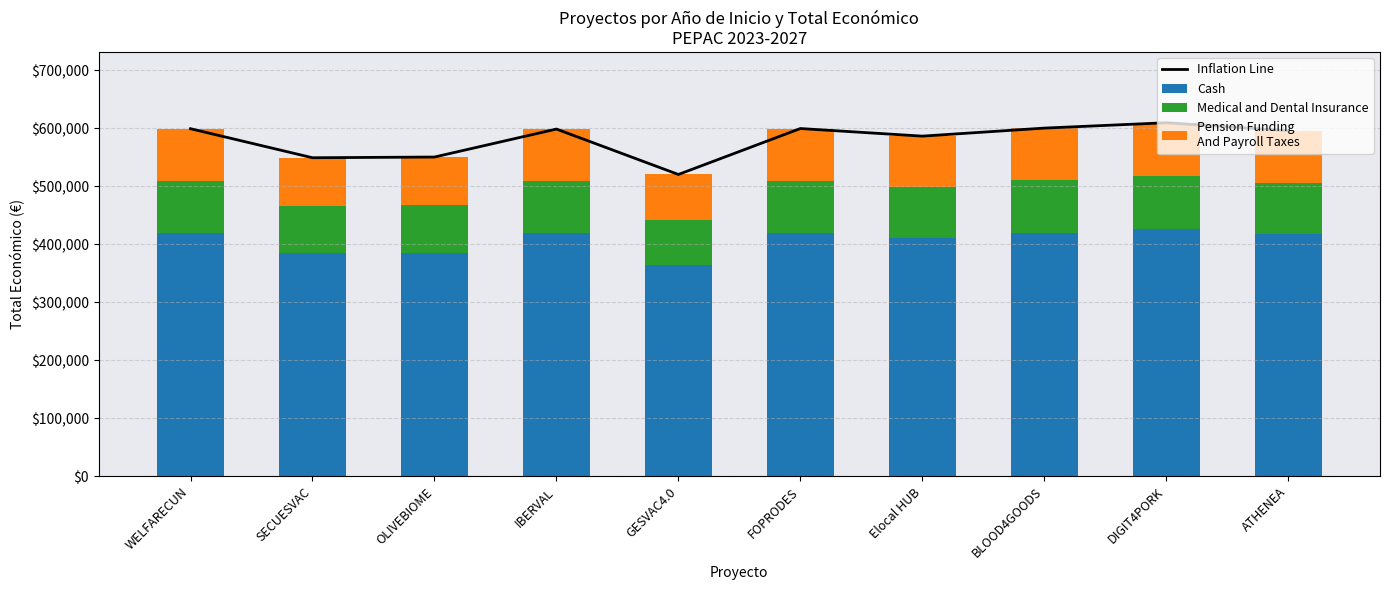

Count the number of categories in the chart.

10